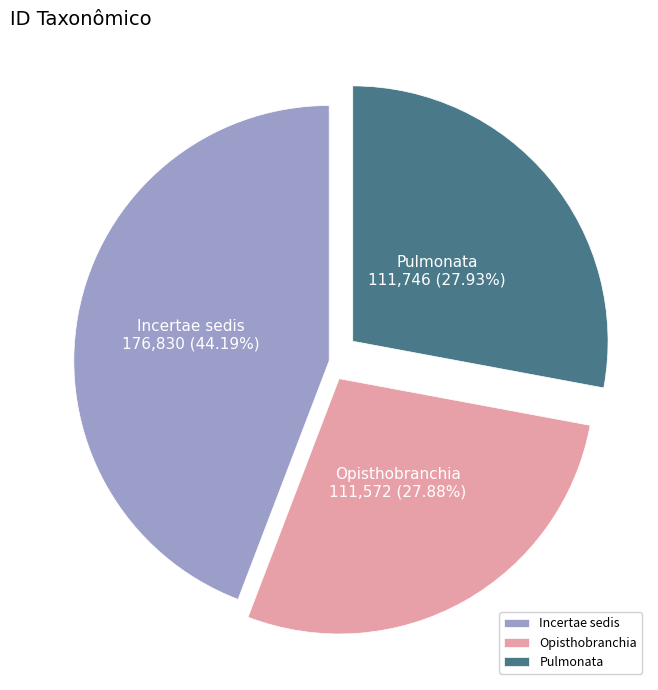

How many segments does this pie chart have?

3